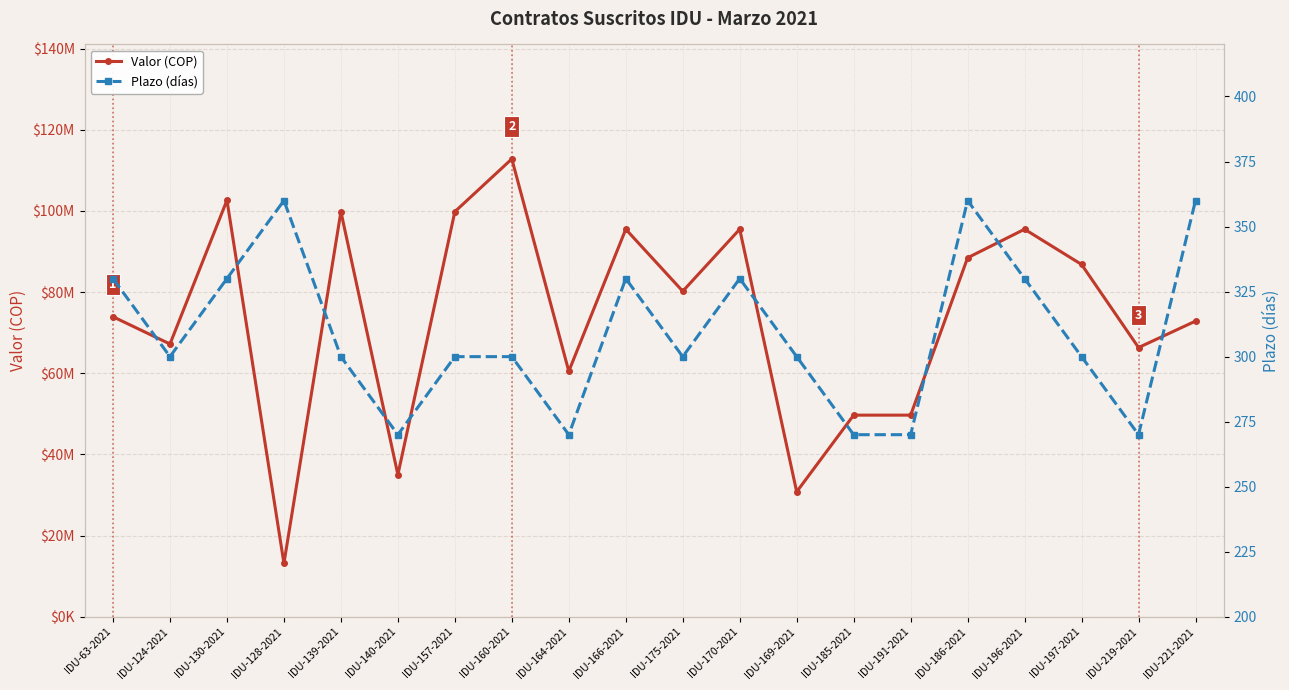

What are all the series names shown in the legend?

Valor (COP), Plazo (días)